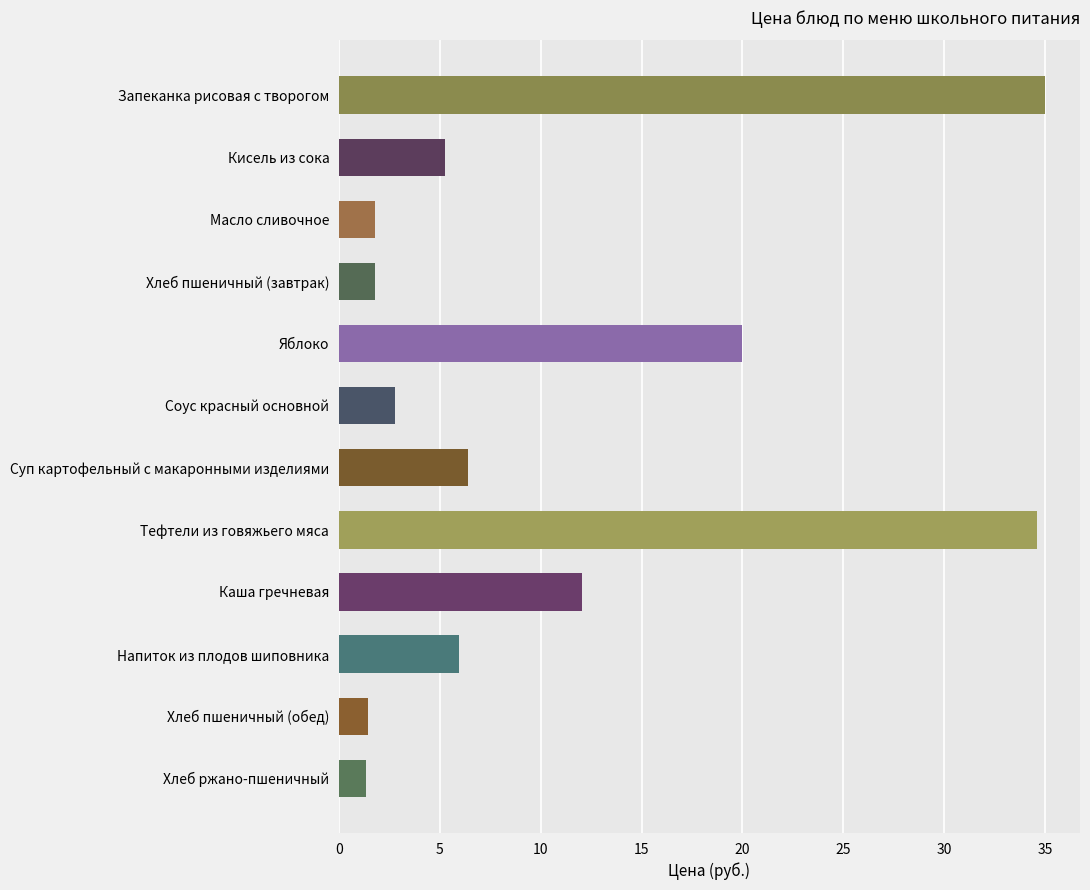

Between Каша гречневая and Суп картофельный с макаронными изделиями, which is larger?

Каша гречневая